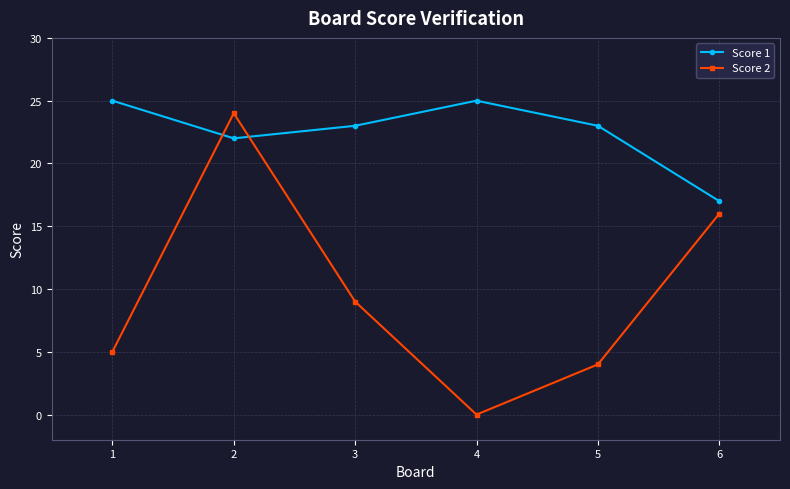

Where is the first local maximum for Score 2?

2